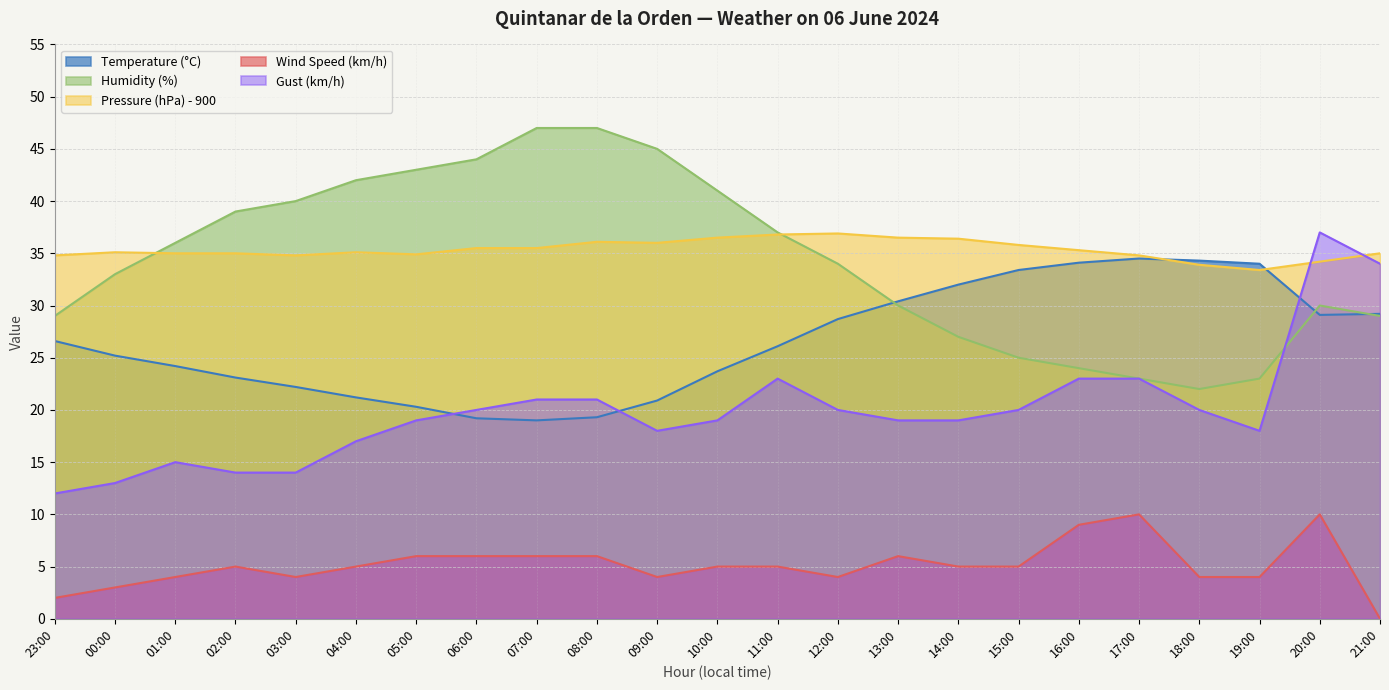

How many lines are shown in the chart?

5